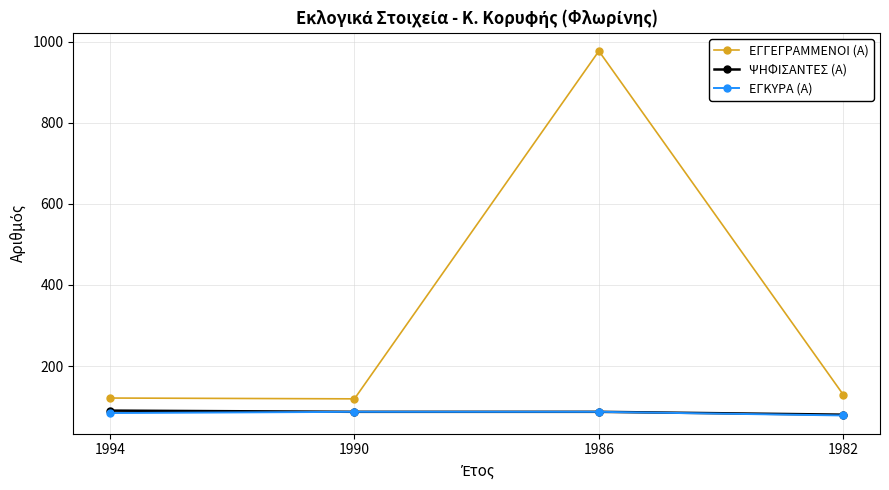

What is the difference between the maximum and minimum values in the ΨΗΦΙΣΑΝΤΕΣ (Α) series?

10